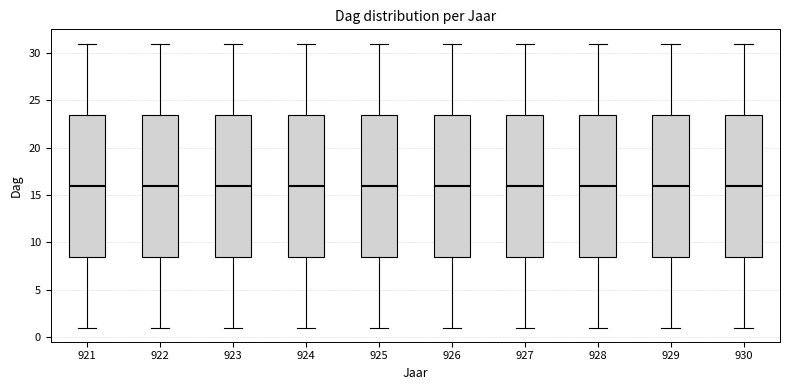

Reading left to right, read every box against the y-axis: the position of its median line, the range the box covers, and the ends of its whiskers. The values are not printed on the chart, so give them approximately, as read against the axis.

921: median 16.0, box 8.5 to 23.5, whiskers 1.0 to 31.0
922: median 16.0, box 8.5 to 23.5, whiskers 1.0 to 31.0
923: median 16.0, box 8.5 to 23.5, whiskers 1.0 to 31.0
924: median 16.0, box 8.5 to 23.5, whiskers 1.0 to 31.0
925: median 16.0, box 8.5 to 23.5, whiskers 1.0 to 31.0
926: median 16.0, box 8.5 to 23.5, whiskers 1.0 to 31.0
927: median 16.0, box 8.5 to 23.5, whiskers 1.0 to 31.0
928: median 16.0, box 8.5 to 23.5, whiskers 1.0 to 31.0
929: median 16.0, box 8.5 to 23.5, whiskers 1.0 to 31.0
930: median 16.0, box 8.5 to 23.5, whiskers 1.0 to 31.0